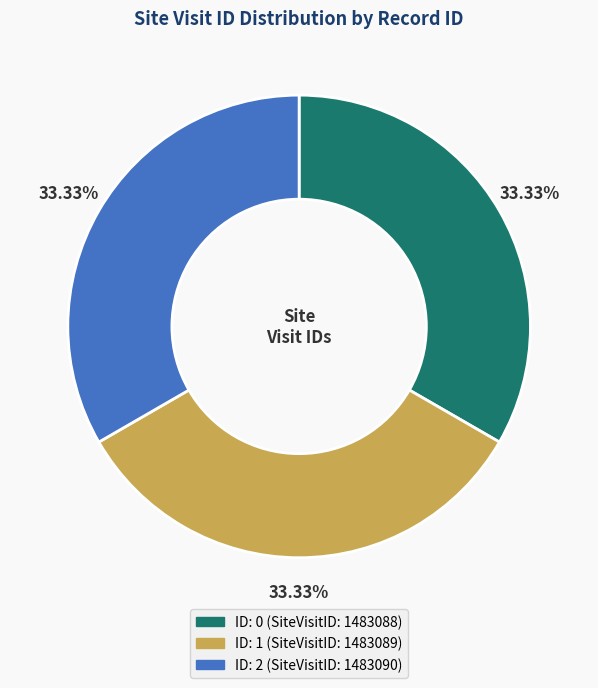

Is there a majority slice in this chart?

No